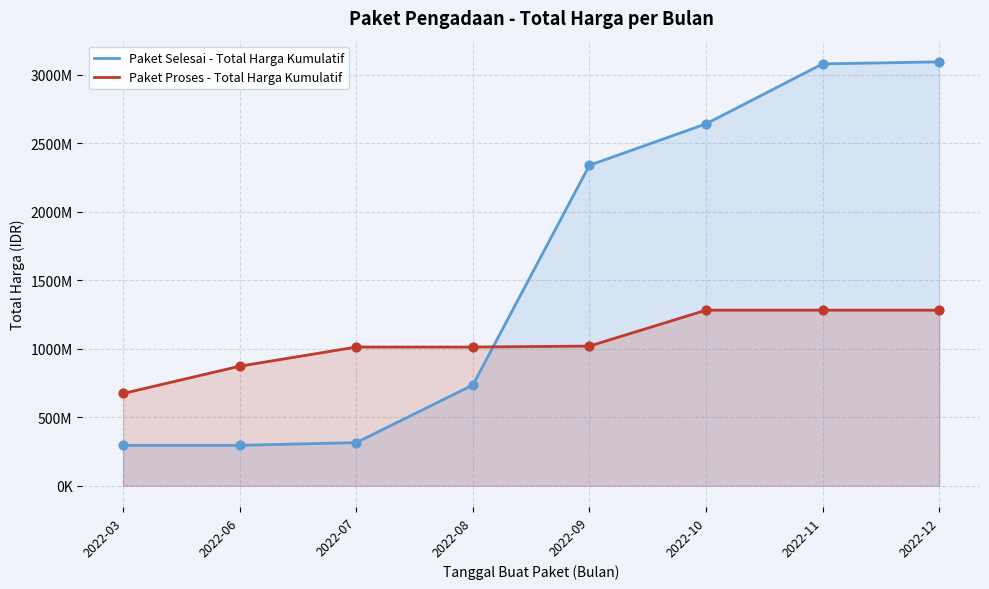

Which series has the widest spread of Y values?

Paket Selesai - Total Harga Kumulatif